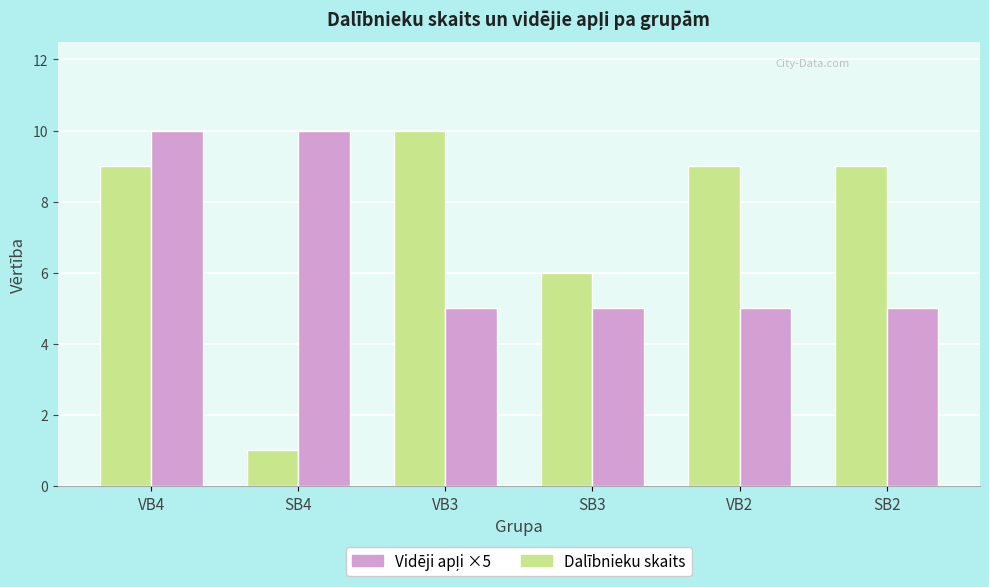

At which category is the sum across all series the highest?

VB4